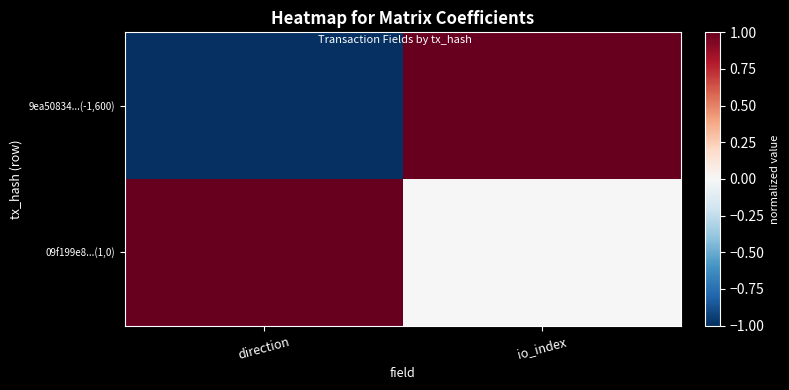

Reading left to right, what are all the values shown in this chart?

9ea50834...(-1,600): direction=-1	io_index=1
09f199e8...(1,0): direction=1	io_index=0